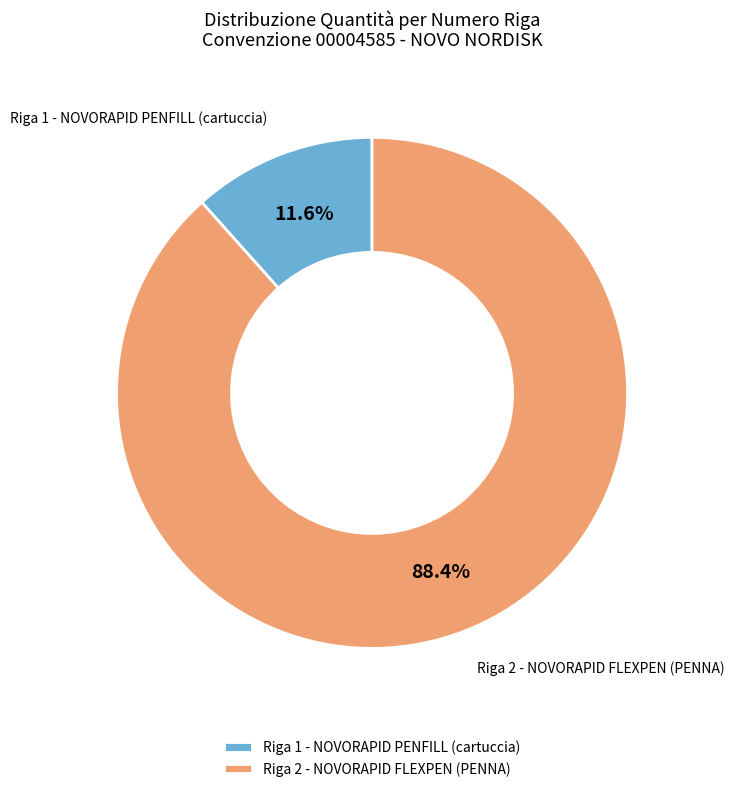

Between Riga 2 - NOVORAPID FLEXPEN (PENNA) and Riga 1 - NOVORAPID PENFILL (cartuccia), which is larger?

Riga 2 - NOVORAPID FLEXPEN (PENNA)